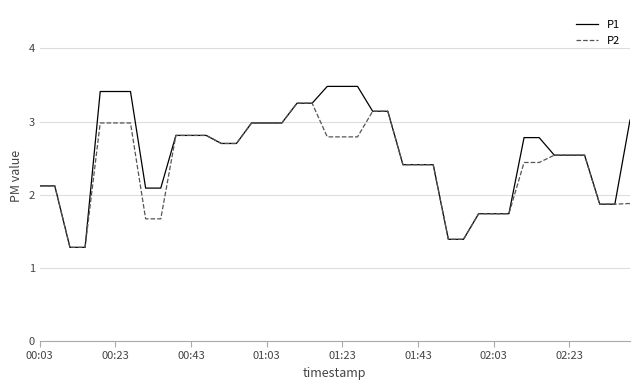

What is the smallest value displayed?

1.3